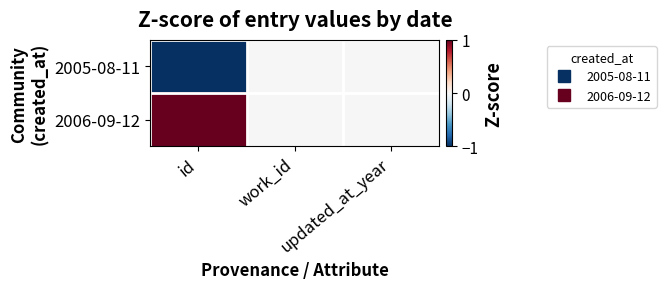

Rank the series by their maximum value, from lowest to highest.

2005-08-11, 2006-09-12